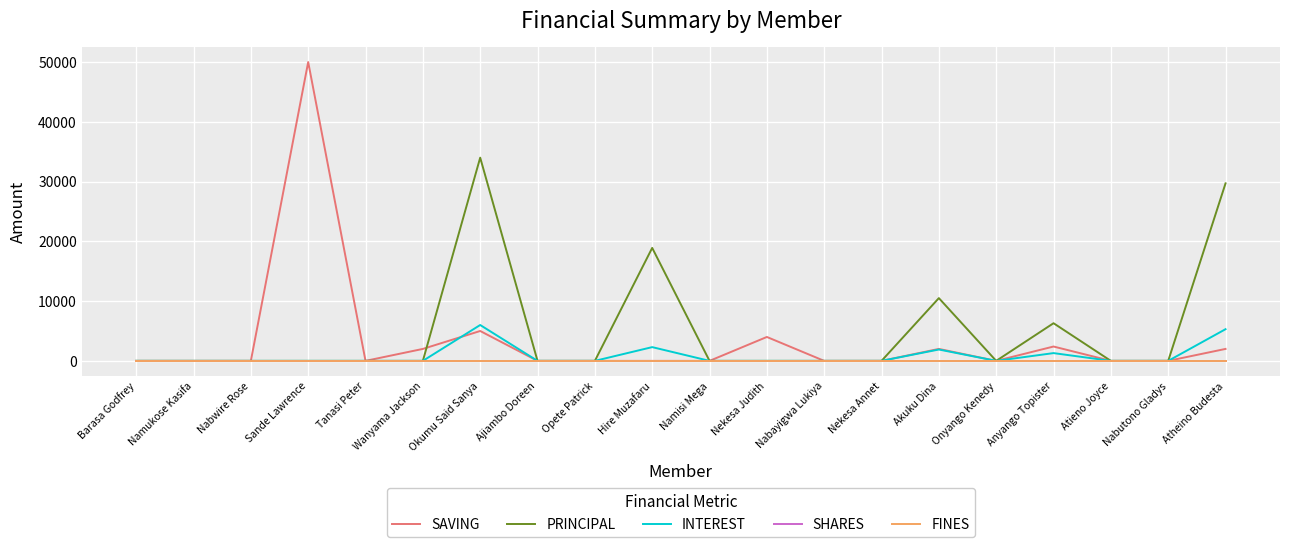

Does the chart have visible grid lines?

Yes